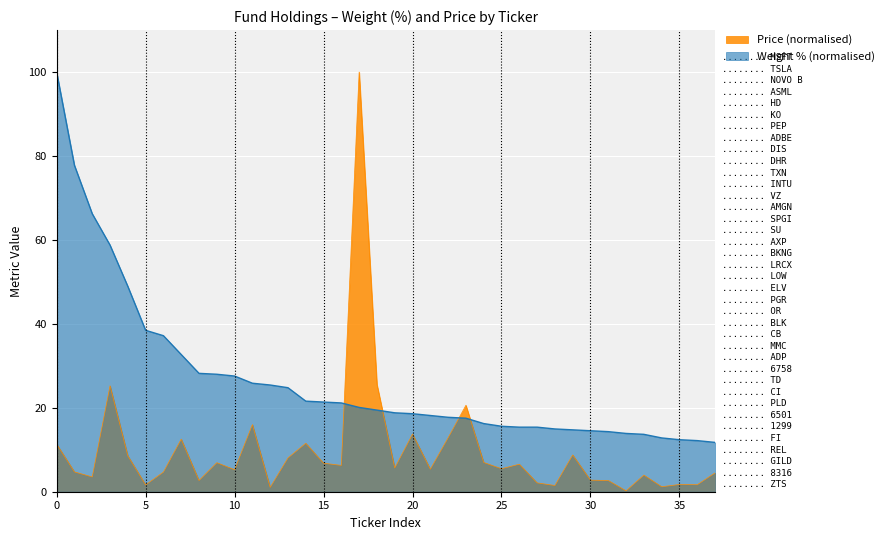

At how many categories does at least one series exceed 68?

3